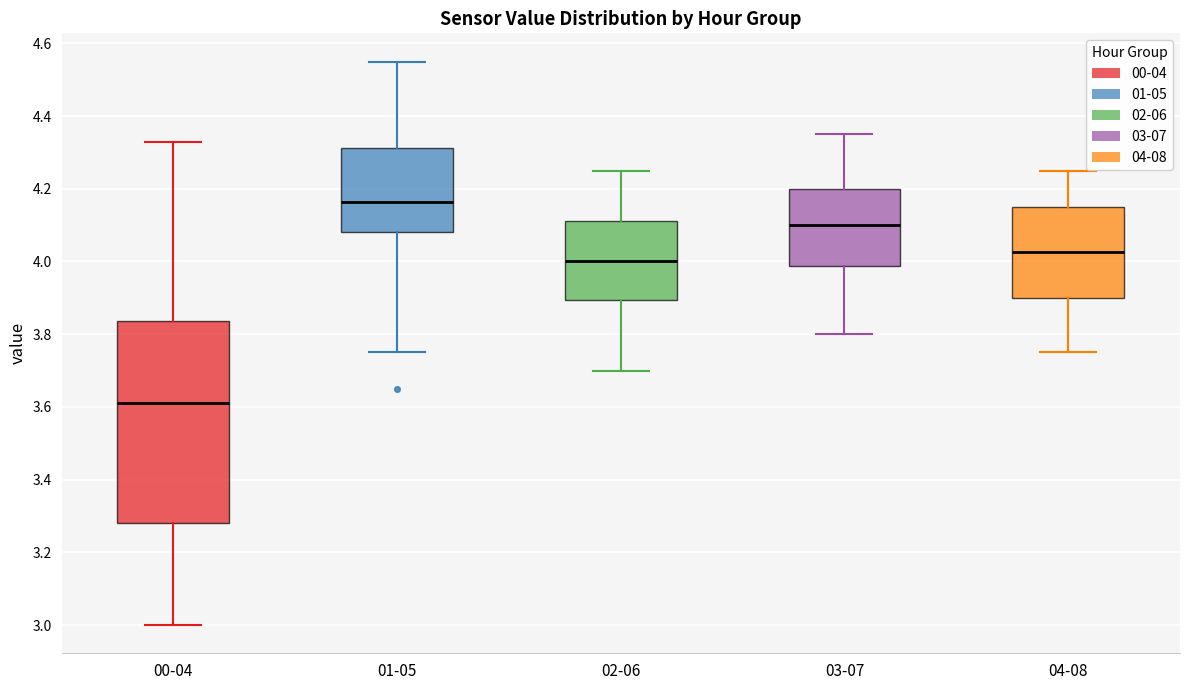

Reading left to right, read every box against the y-axis: the position of its median line, the range the box covers, and the ends of its whiskers. The values are not printed on the chart, so give them approximately, as read against the axis.

00-04: median 3.62, box 3.28 to 3.84, whiskers 3.00 to 4.34
01-05: median 4.16, box 4.08 to 4.32, whiskers 3.76 to 4.56
02-06: median 4.00, box 3.90 to 4.12, whiskers 3.70 to 4.26
03-07: median 4.10, box 3.98 to 4.20, whiskers 3.80 to 4.36
04-08: median 4.02, box 3.90 to 4.16, whiskers 3.76 to 4.26